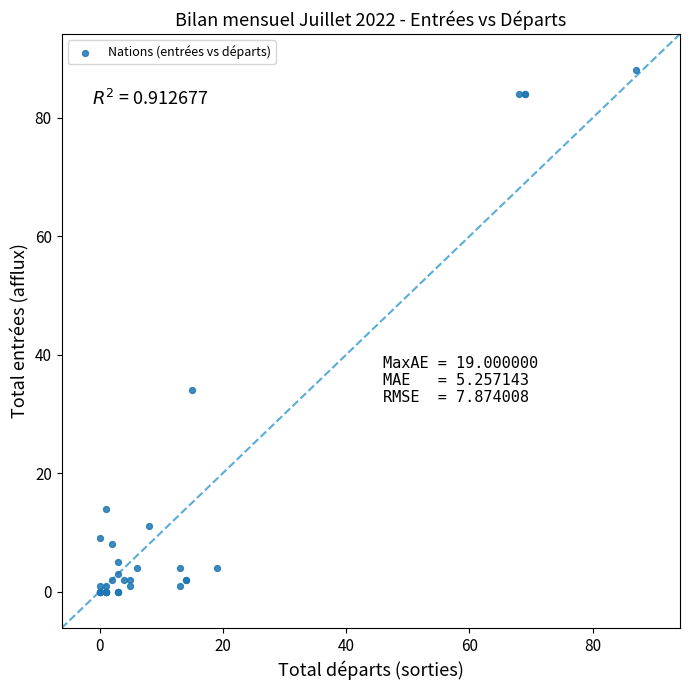

What Y value in the scatter plot is closest to 44?

34